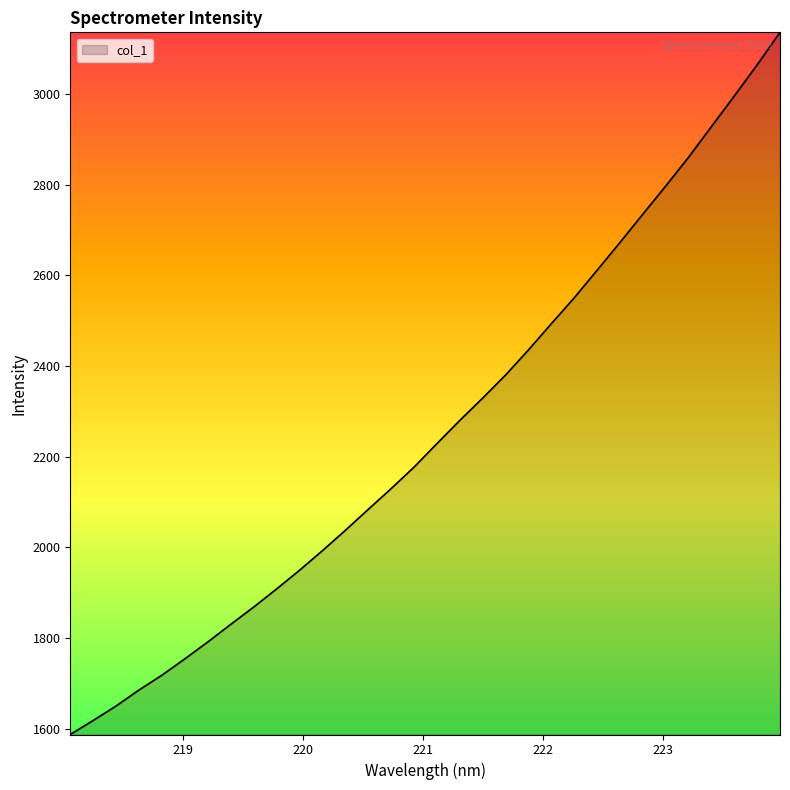

What is the average value?

2258.6